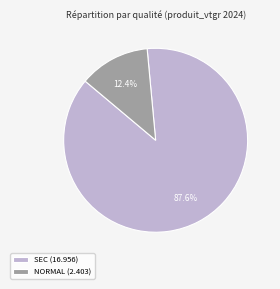

Rank the categories by value from lowest to highest.

NORMAL (2.403), SEC (16.956)